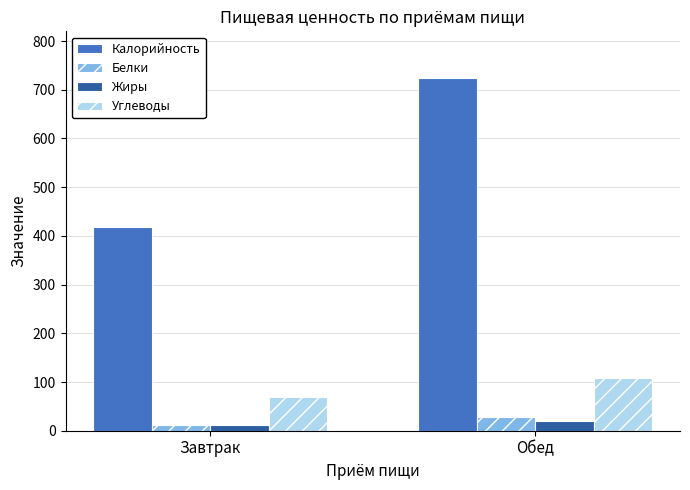

The Калорийность series shows 725 at Обед. True or false?

True